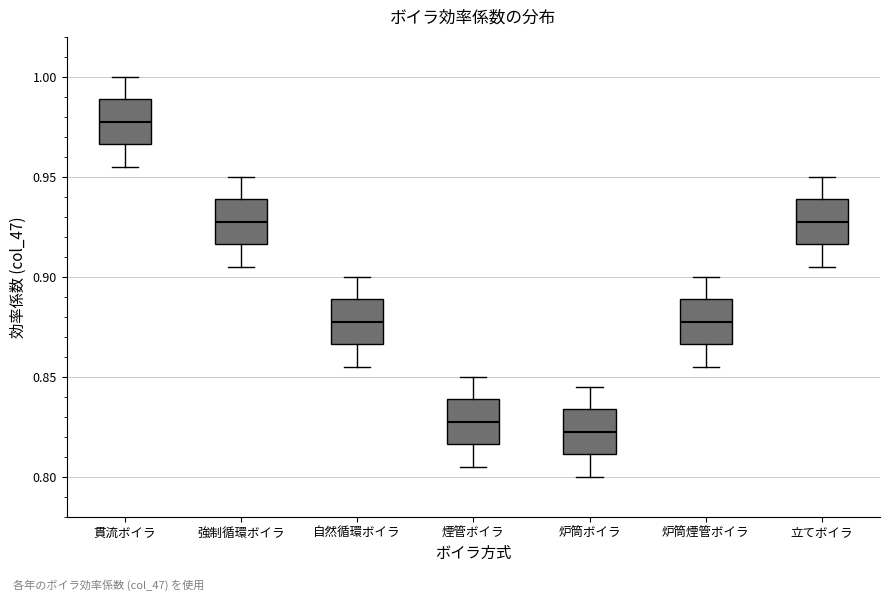

Where does the lower whisker of the box for 炉筒ボイラ end on the y-axis? The values are not printed on the chart, so give them approximately, as read against the axis.

0.800